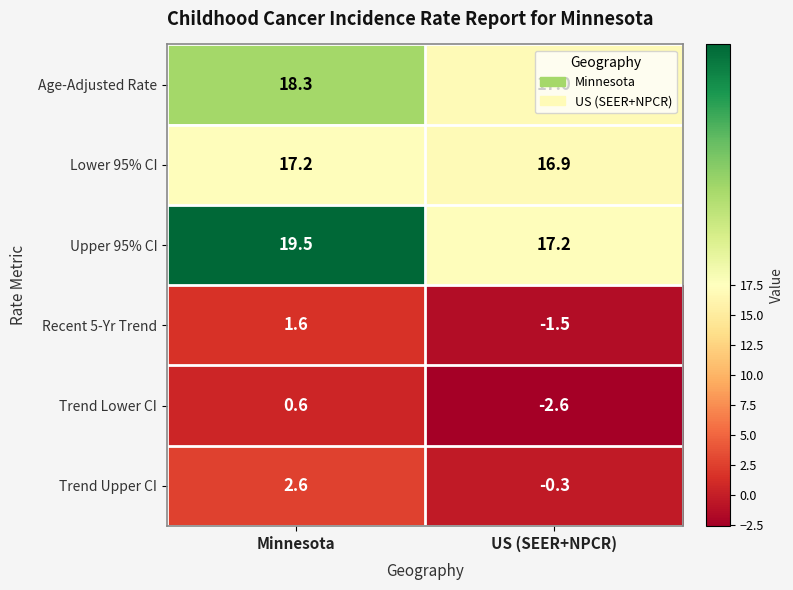

Where is Trend Lower CI nearest to the value -1?

Minnesota